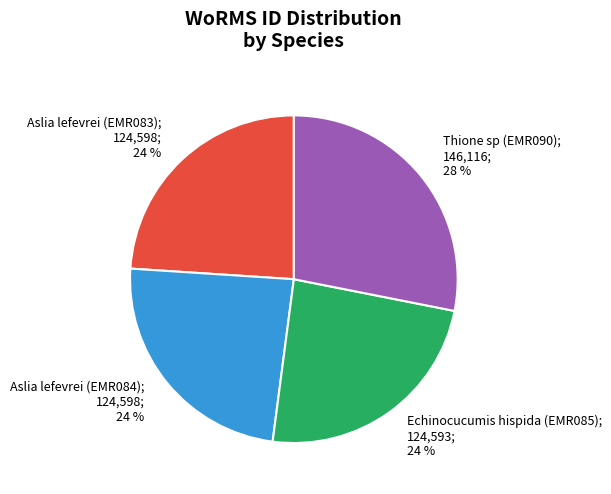

To the nearest percent, what is the average slice percentage?

25%